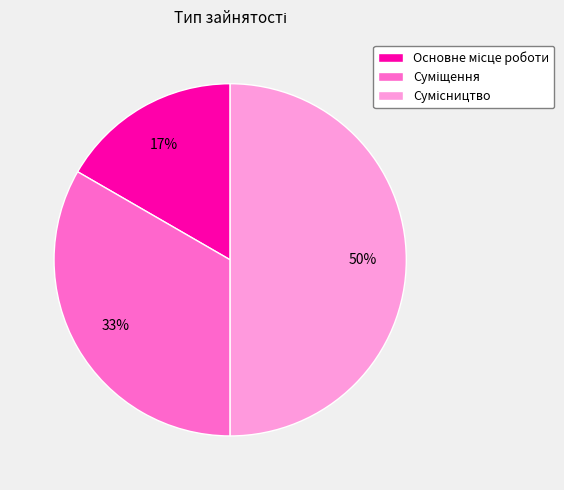

To the nearest percent, what is the average slice percentage?

33%